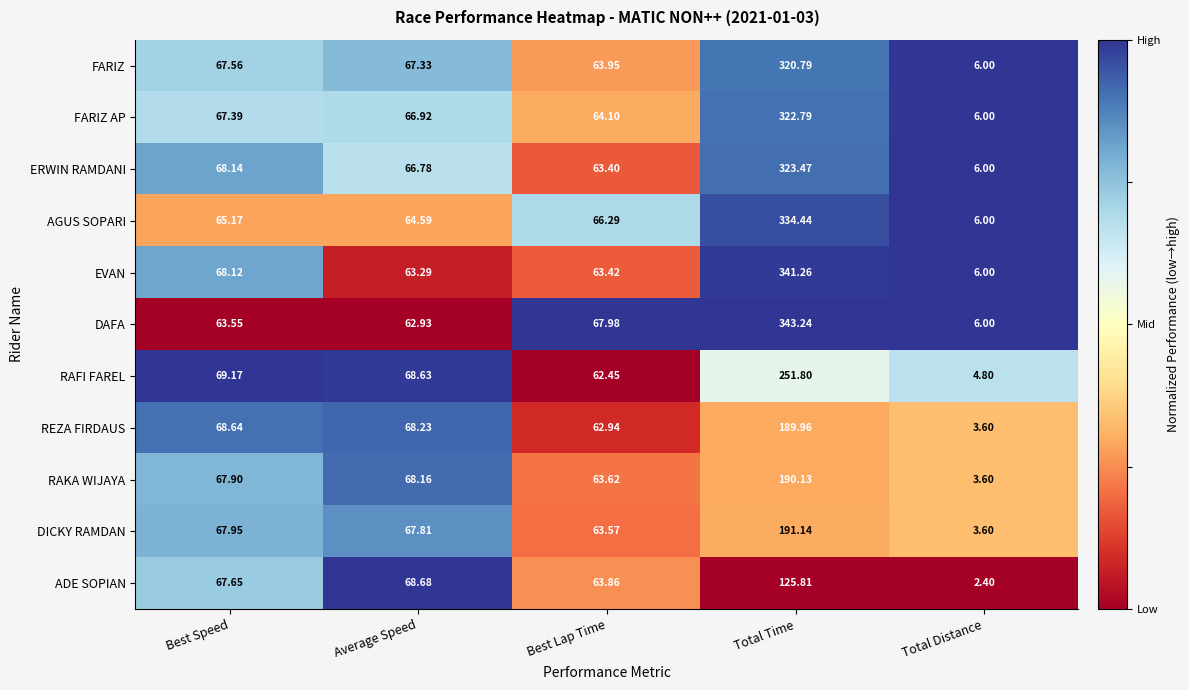

Rank the series at Average Speed from lowest to highest value.

DAFA, EVAN, AGUS SOPARI, ERWIN RAMDANI, FARIZ AP, FARIZ, DICKY RAMDAN, RAKA WIJAYA, REZA FIRDAUS, RAFI FAREL, ADE SOPIAN